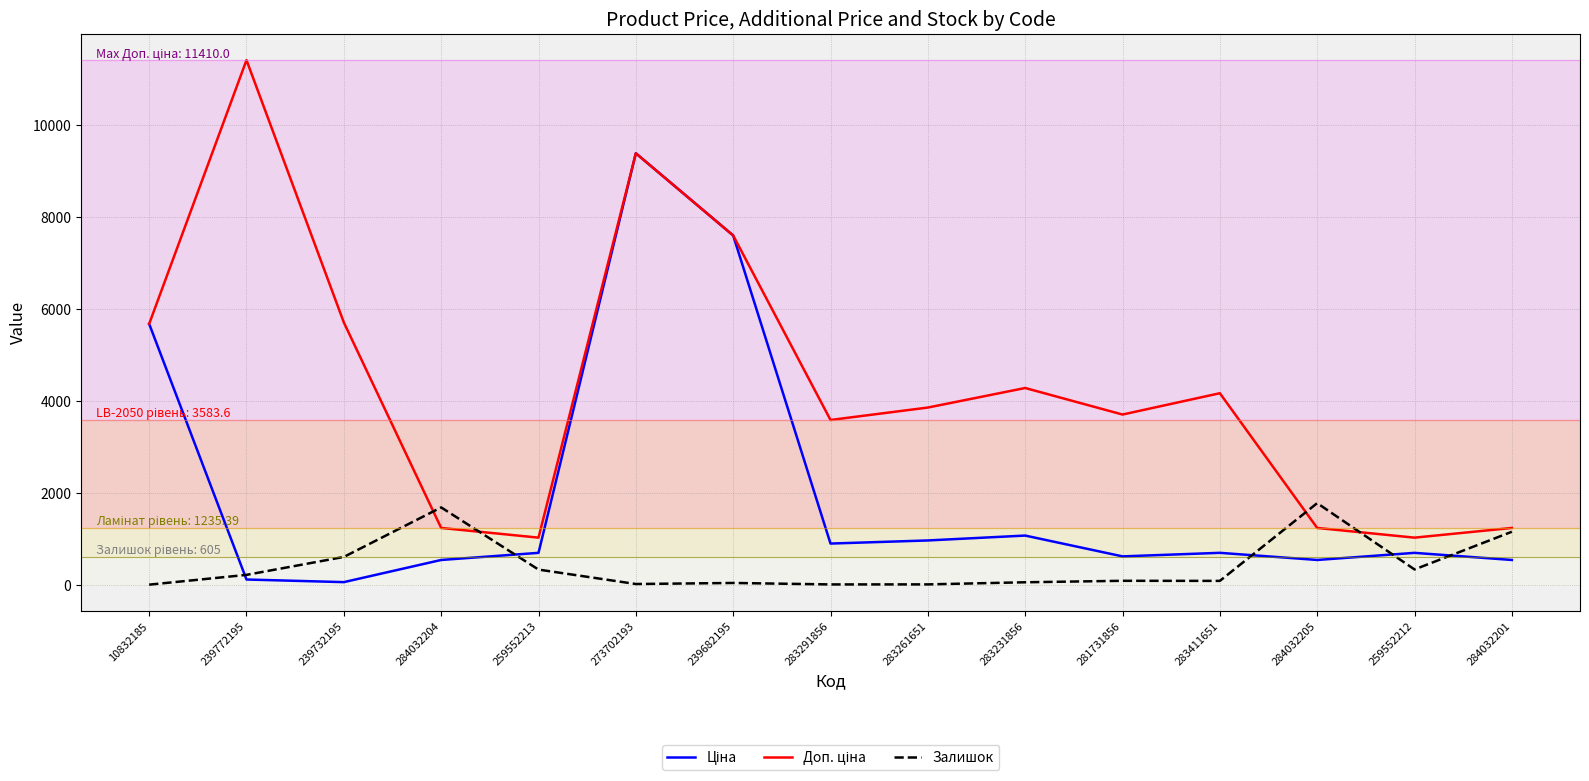

What position from the left is 259552213?

5